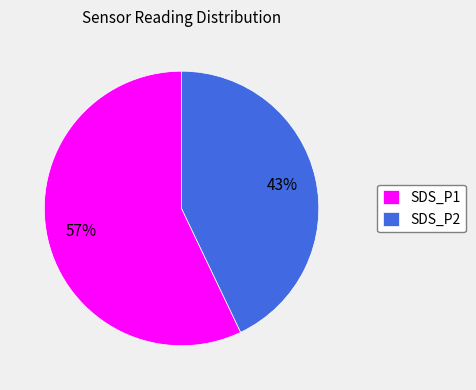

What is the ratio of the value at SDS_P1 to the value at SDS_P2?

1.3